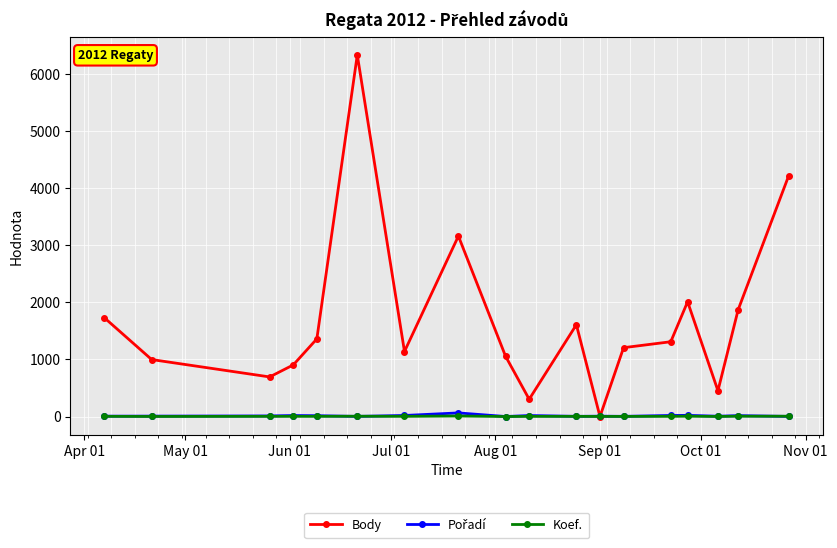

Which series has the widest spread of values?

Body